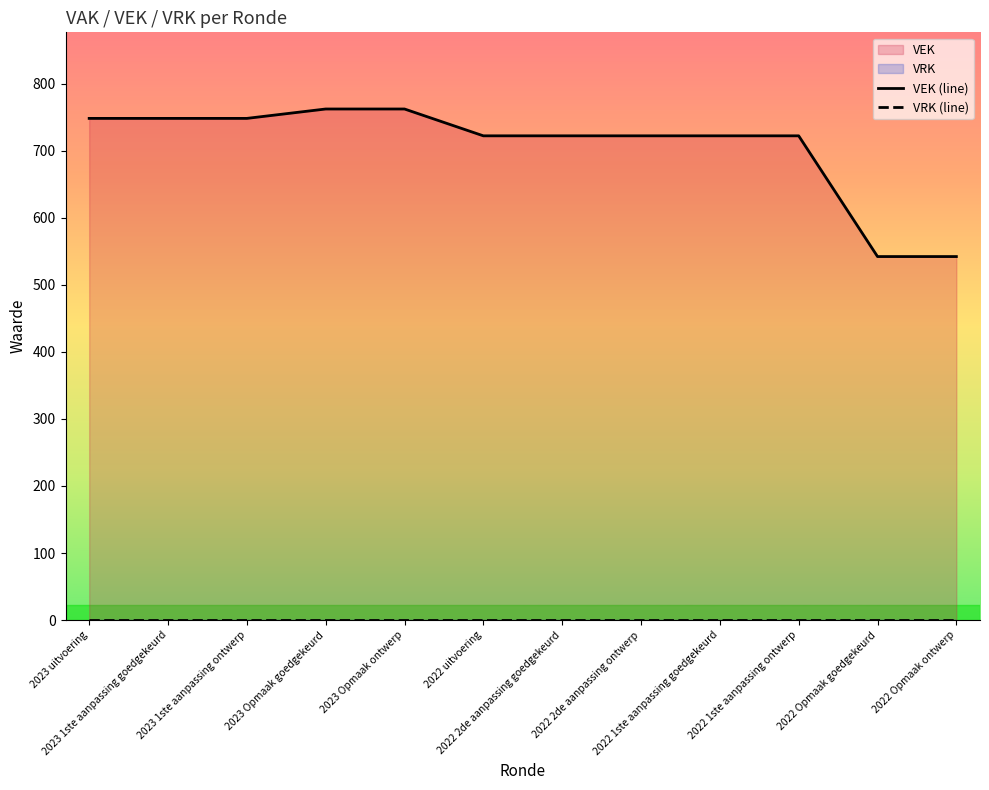

What is the value of the VEK (line) point at the 5th from the left?

762